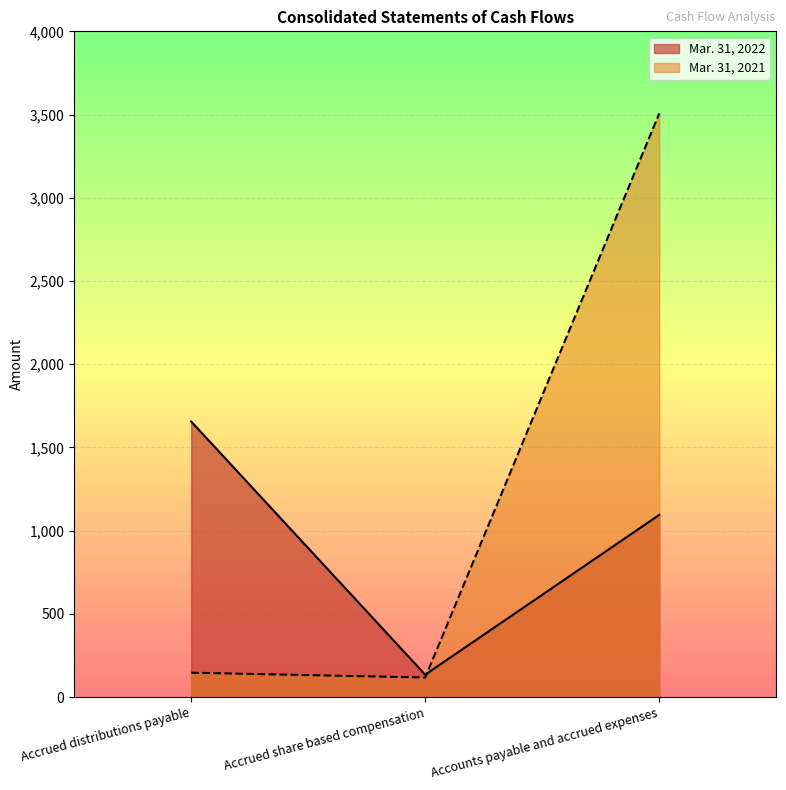

Between Accrued distributions payable and Accounts payable and accrued expenses, which series saw the biggest shift?

Mar. 31, 2021